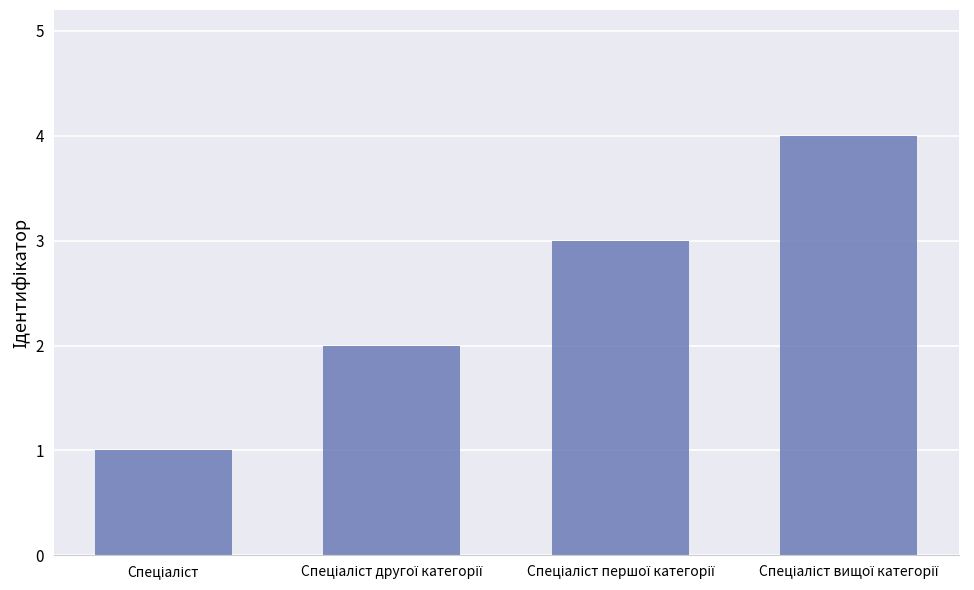

How many data points are less than 3?

2